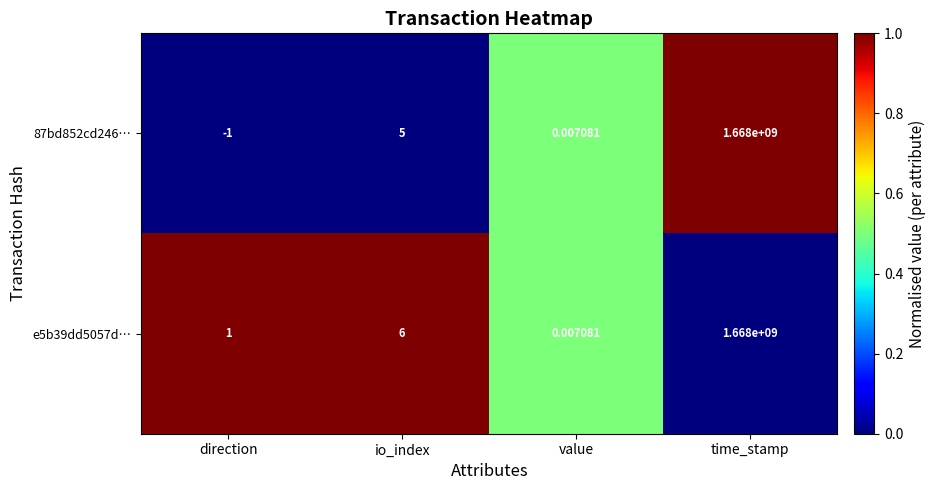

At which label is e5b39dd5057d… closest to 834000000?

io_index